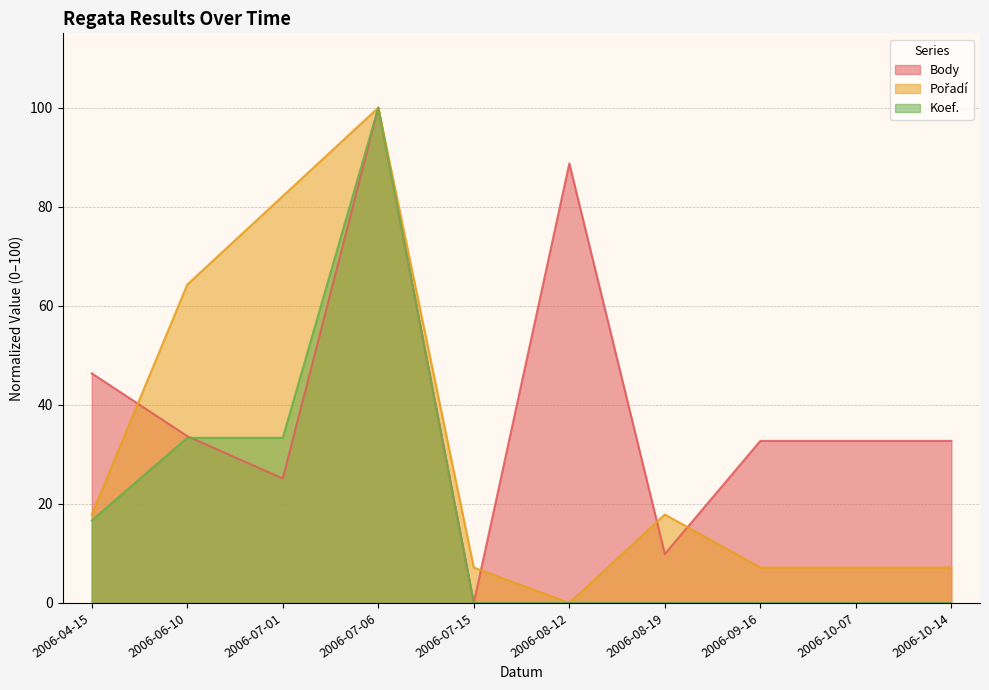

Rank the series by their maximum value, from lowest to highest.

Koef., Pořadí, Body